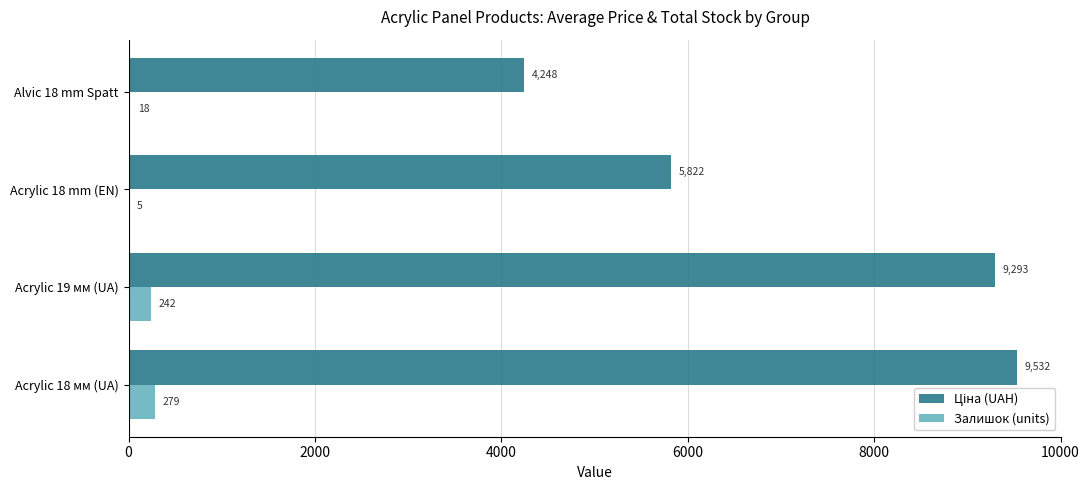

What is the average value of the Залишок (units) series?

136.0